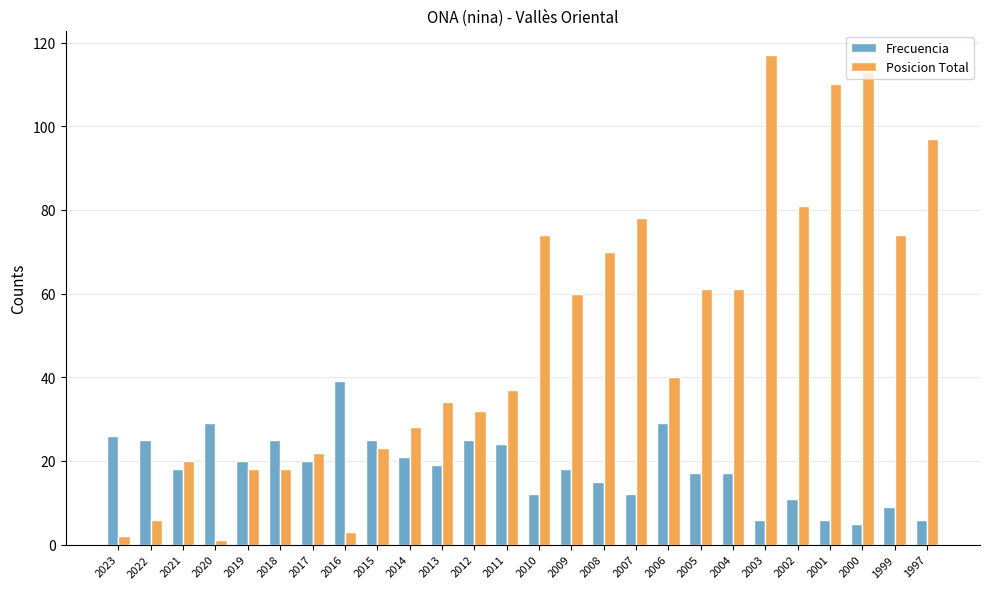

How many bars are there in total?

52